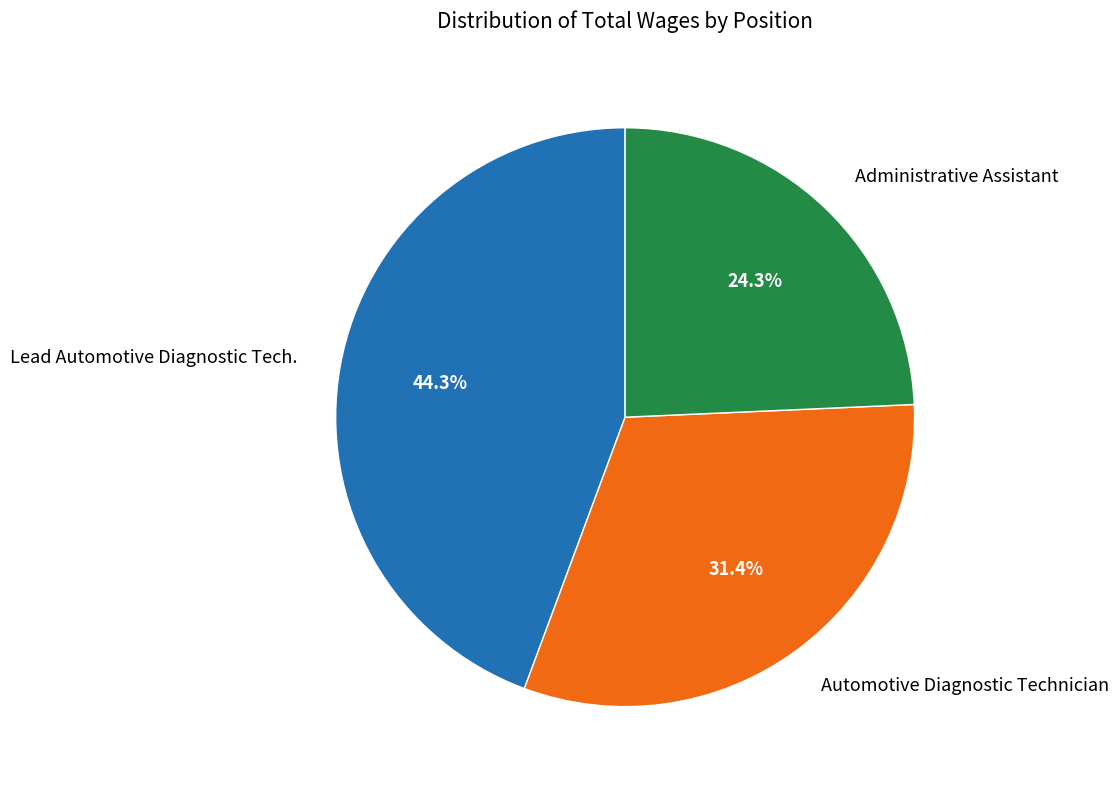

Which has a higher value, Administrative Assistant or Automotive Diagnostic Technician?

Automotive Diagnostic Technician